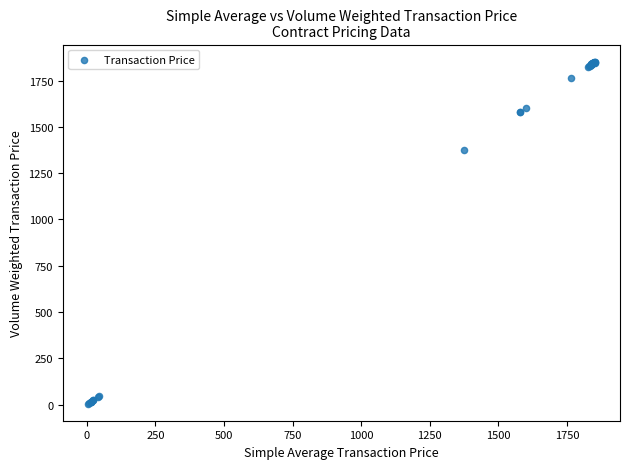

What Y value in the scatter plot is closest to 929?

1372.8